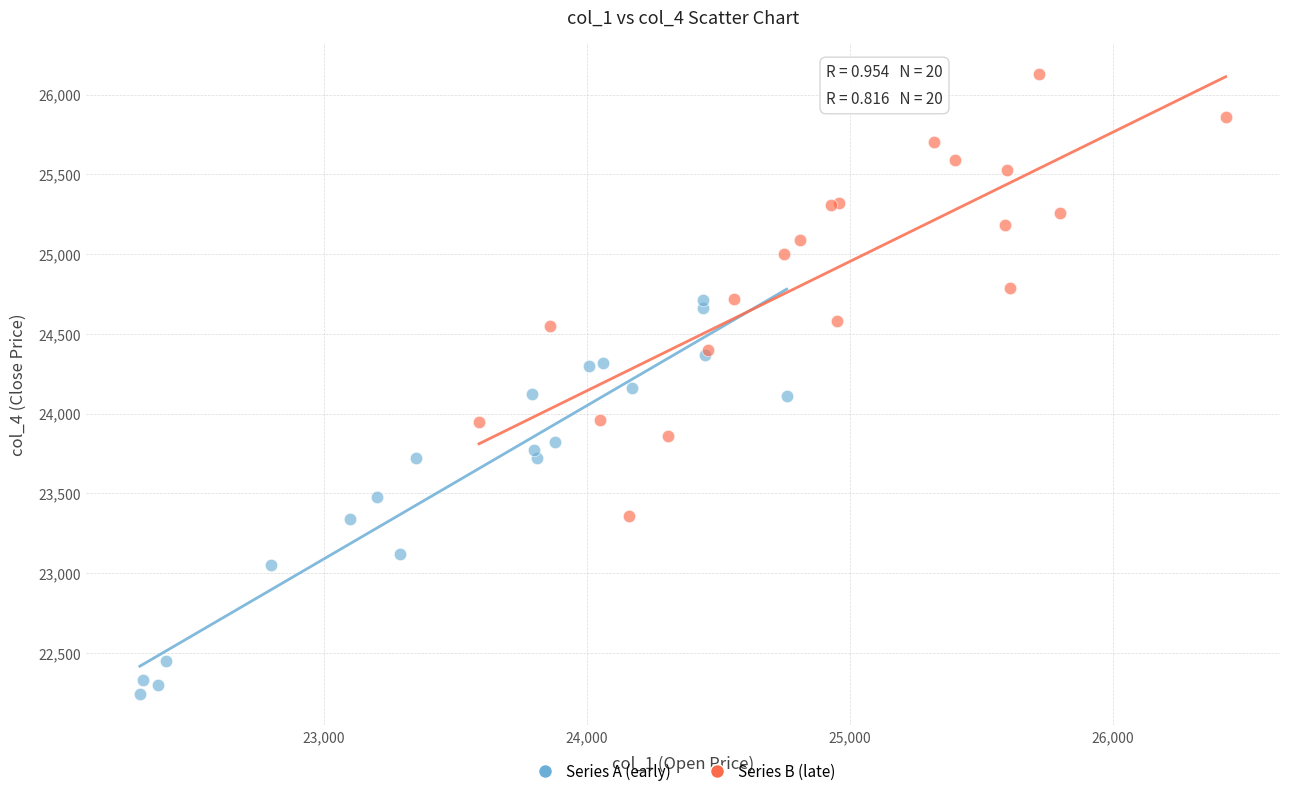

What are all the series names shown in the legend?

Series A (early), Series B (late)